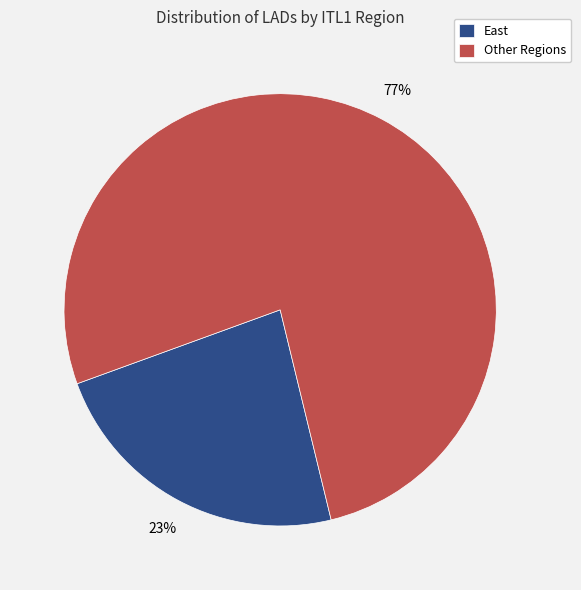

Which category has the smallest portion of the pie?

East